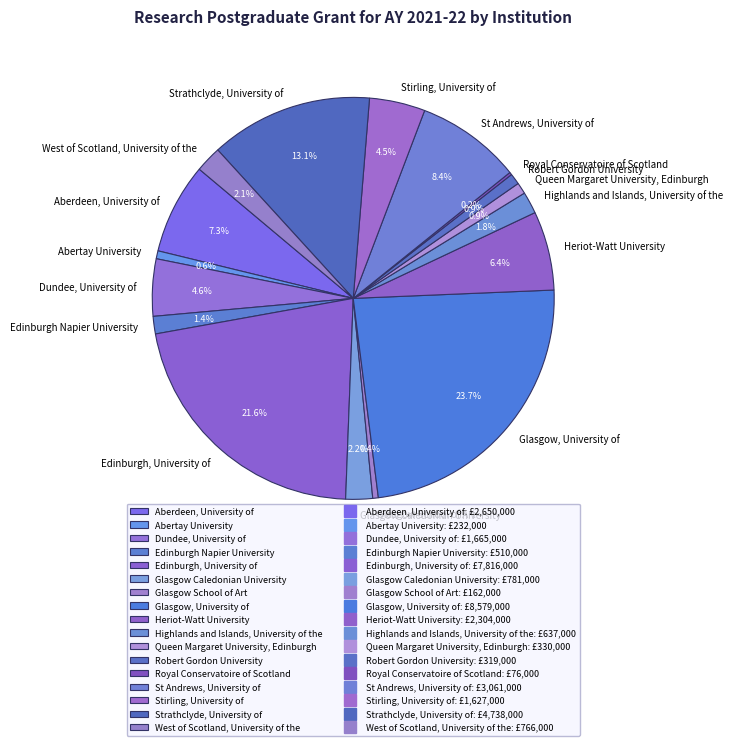

Does Glasgow Caledonian University account for over 50% of the chart?

No